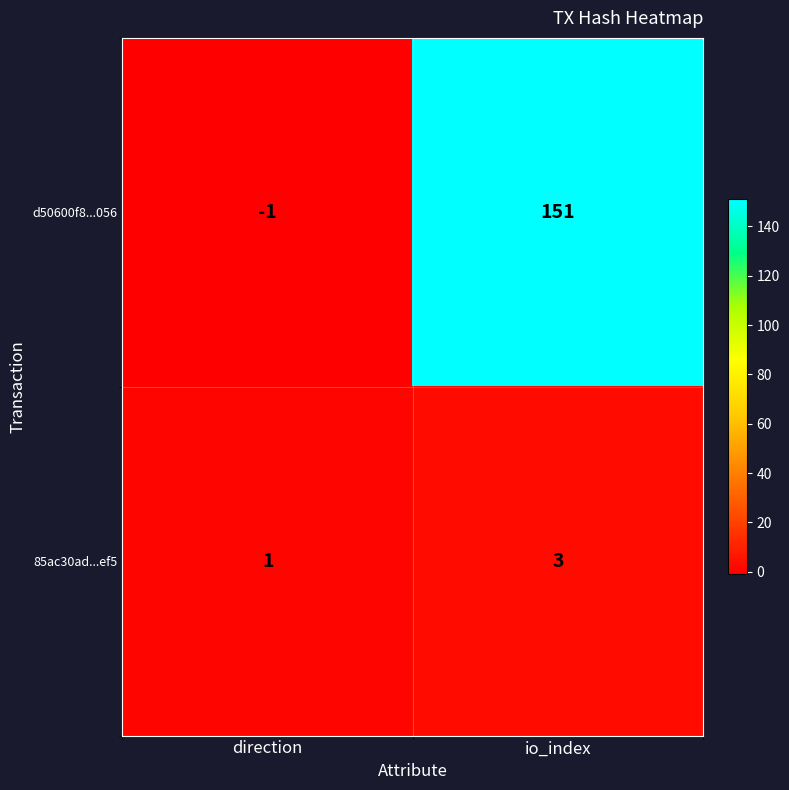

Where is 85ac30ad...ef5 nearest to the value 2?

direction